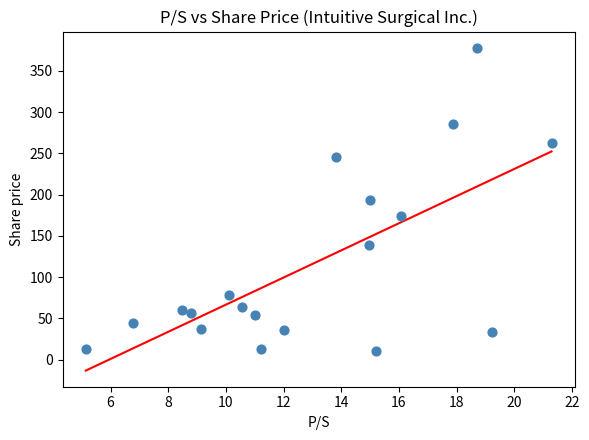

What is the range of Y values (max minus min)?

367.7